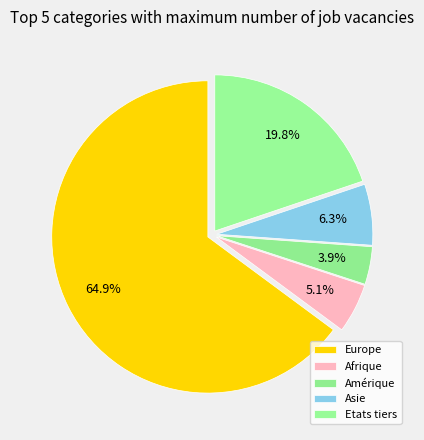

Combined, what portion of the pie is Etats tiers and Europe?

84.7%